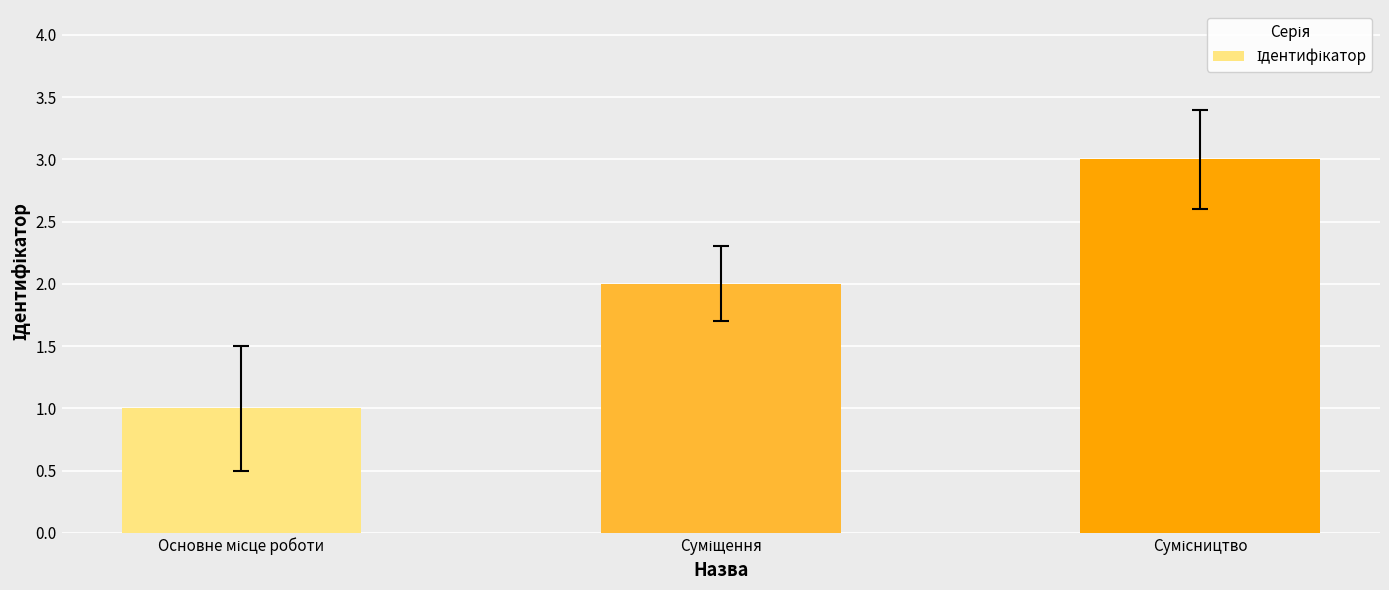

What is the sum of all values?

6